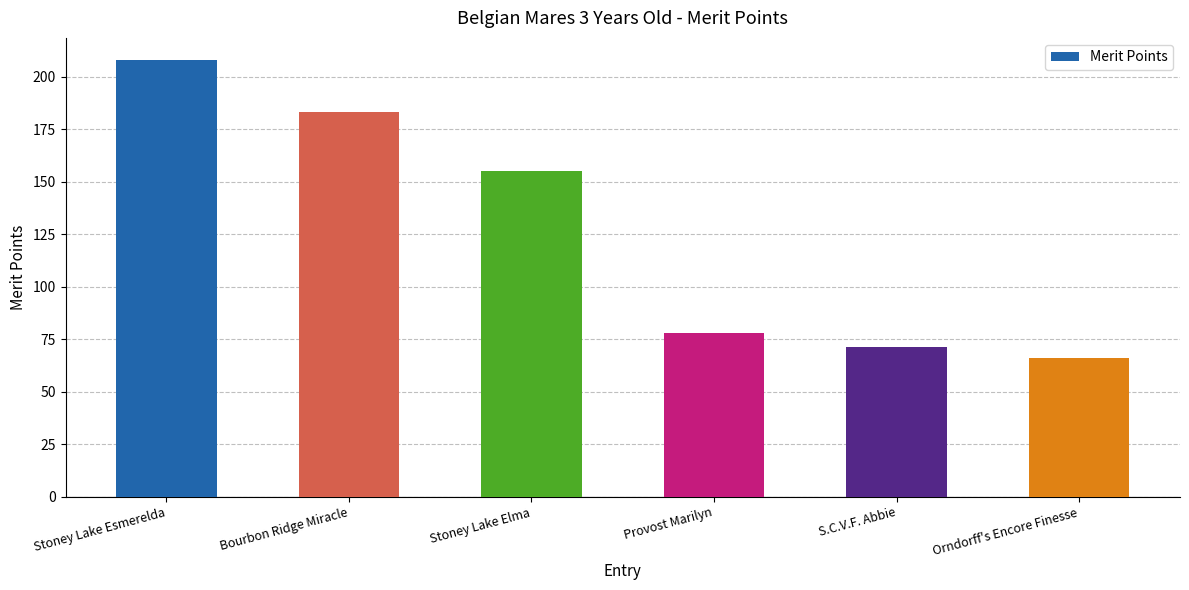

At which category does the chart reach its peak across all series?

Stoney Lake Esmerelda